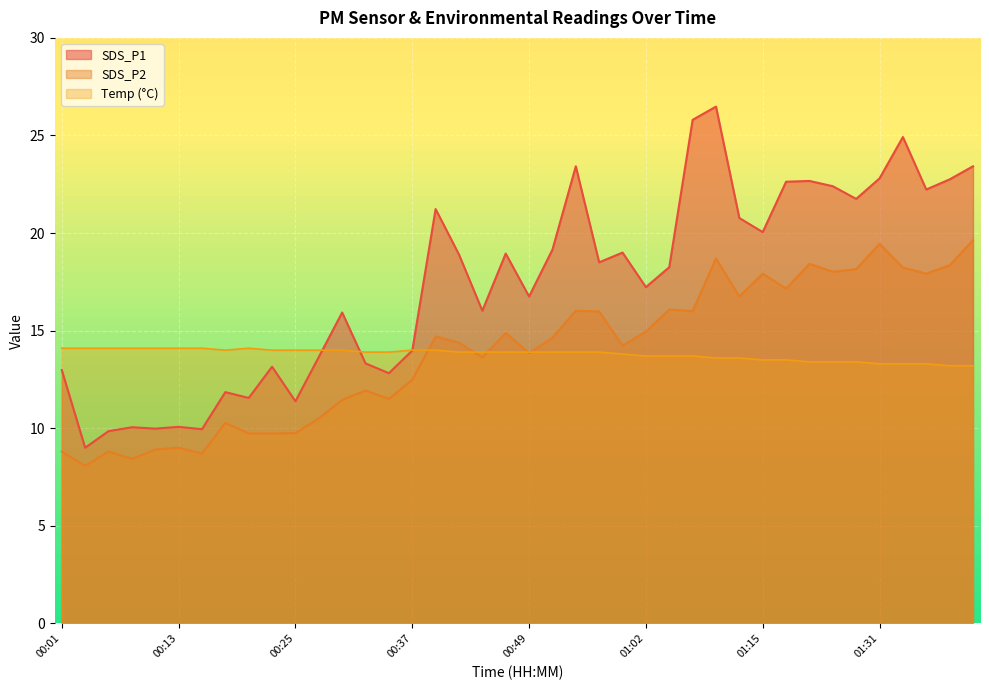

What is the maximum value for SDS_P1?

26.5